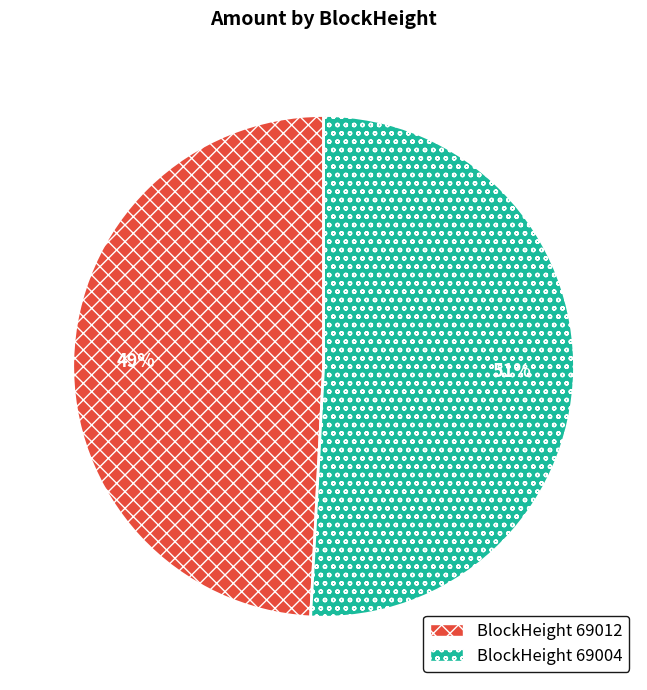

To the nearest percent, what is the average slice percentage?

50%